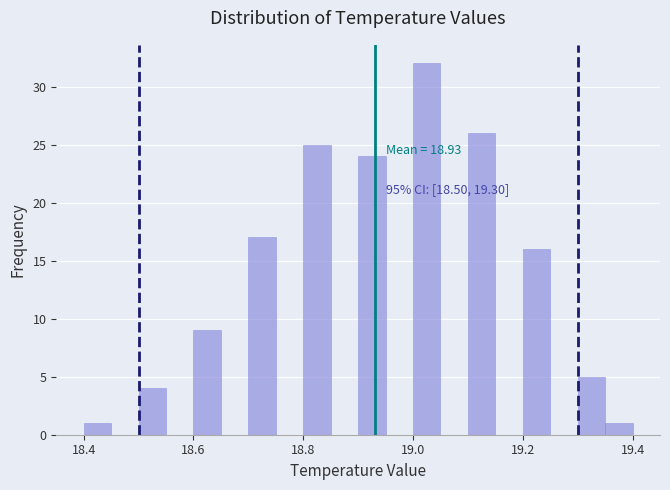

Read against the x-axis, roughly where is the centre of the tallest bar?

19.02